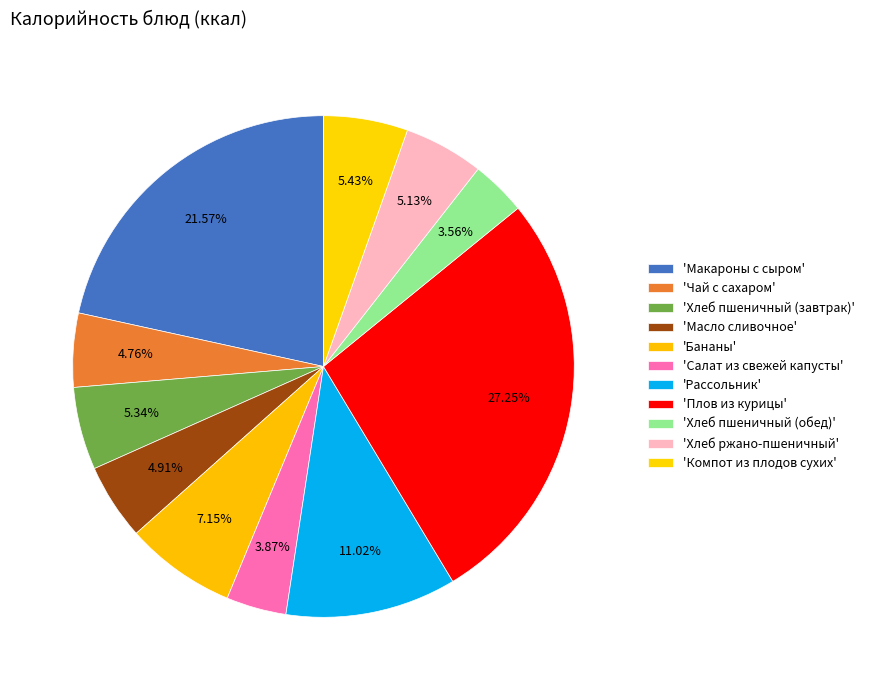

How many slices are in this pie chart?

11